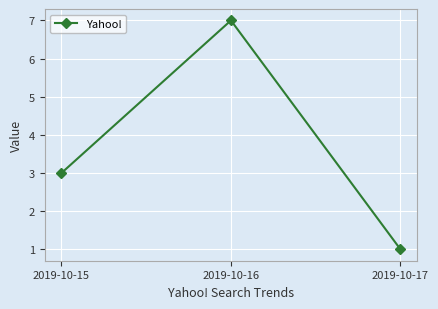

Reading left to right, extract all data points from this chart.

3	7	1